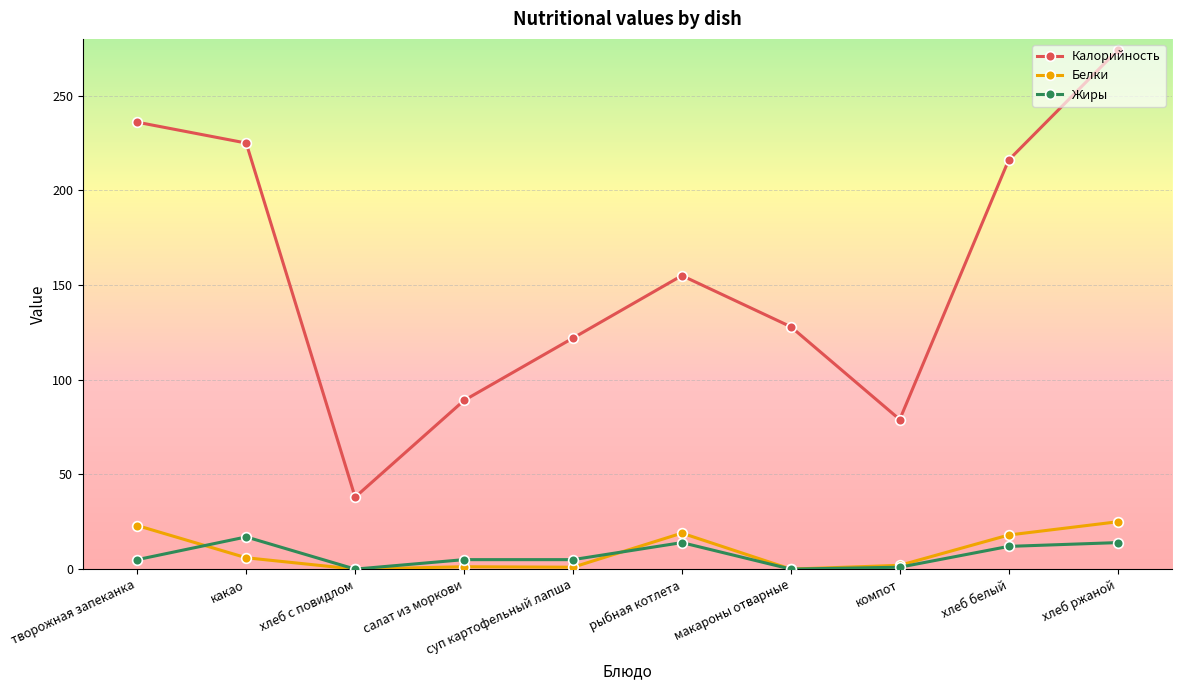

True or false: Белки and Калорийность cross at least once.

False